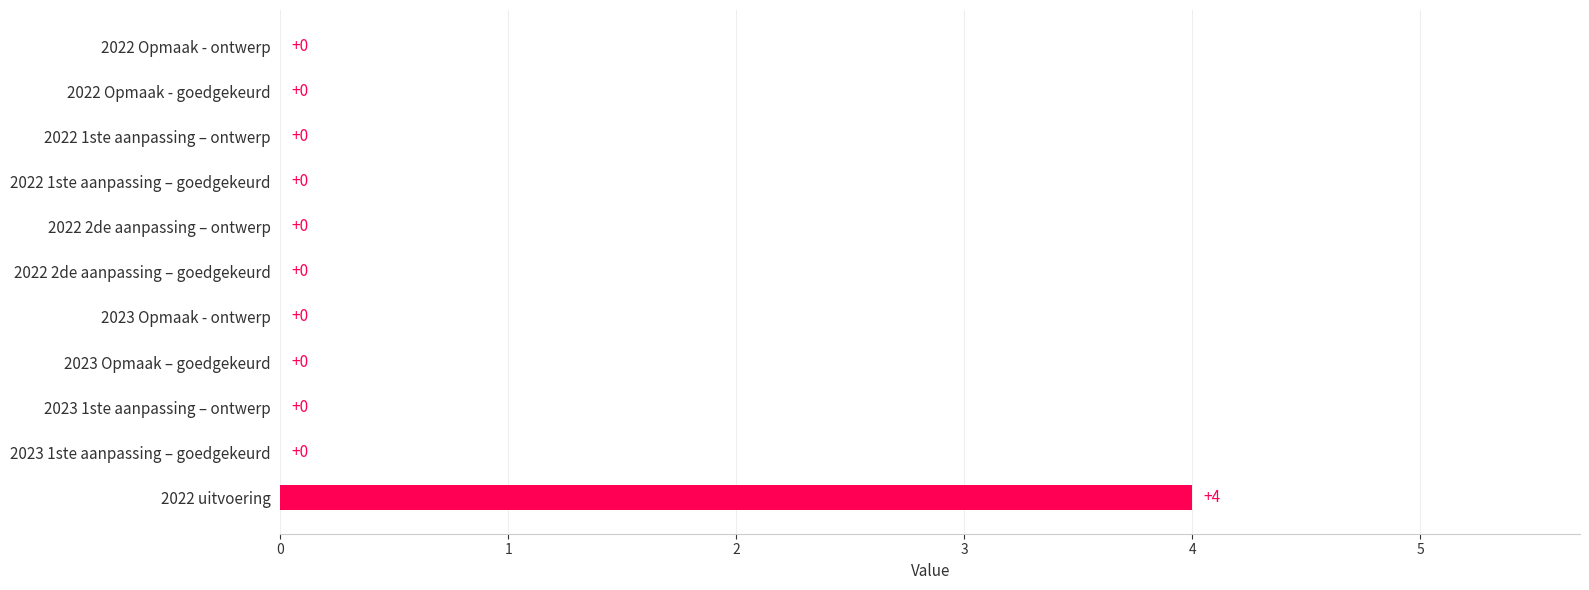

The chart shows a value of 0 at 2022 Opmaak - ontwerp. True or false?

True